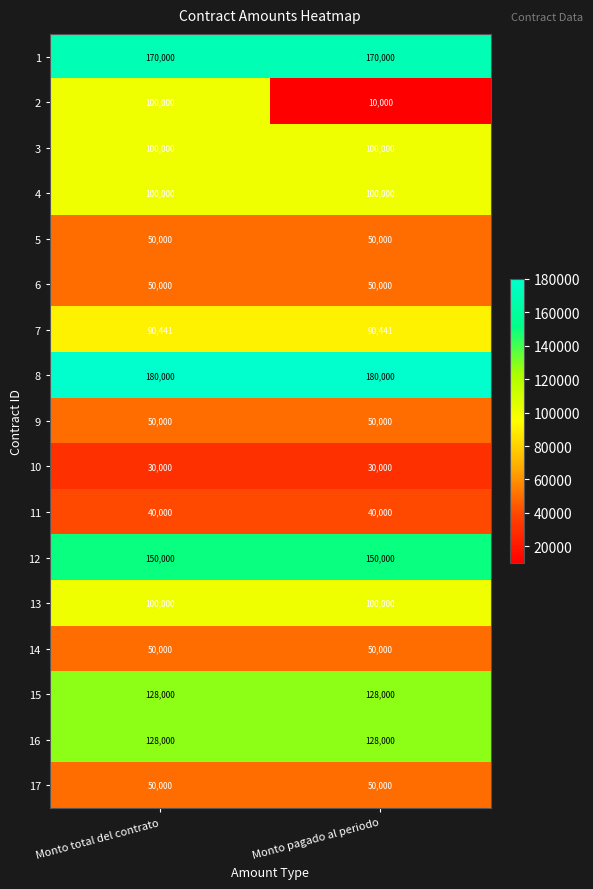

What is the total value across all series at Monto total del contrato?

1566441